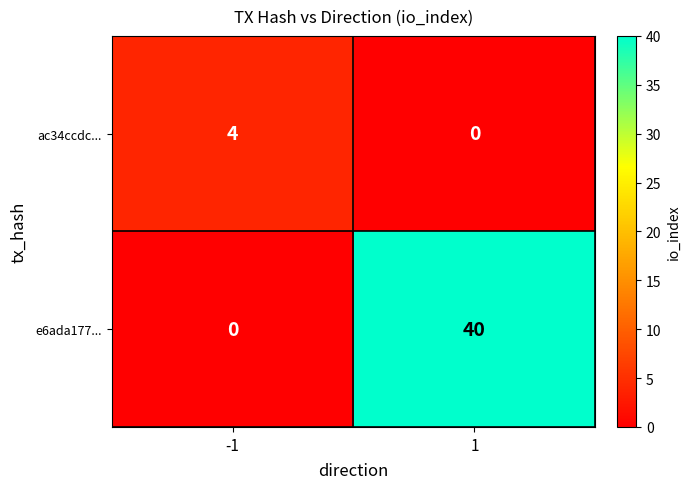

Reading left to right, transcribe all the data shown in this chart.

ac34ccdc...: -1=4	1=0
e6ada177...: -1=0	1=40